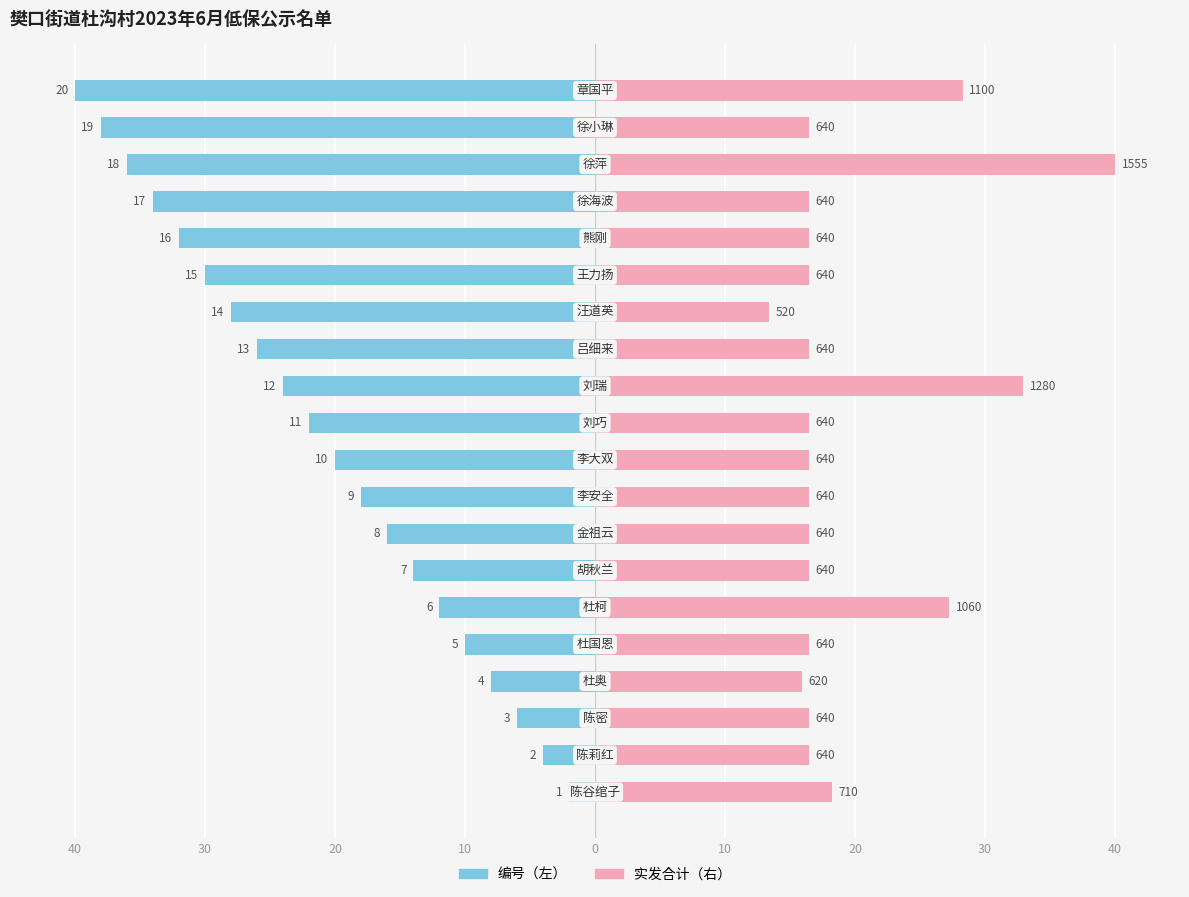

Between 0 and 40, which series saw the biggest shift?

编号（缩放）